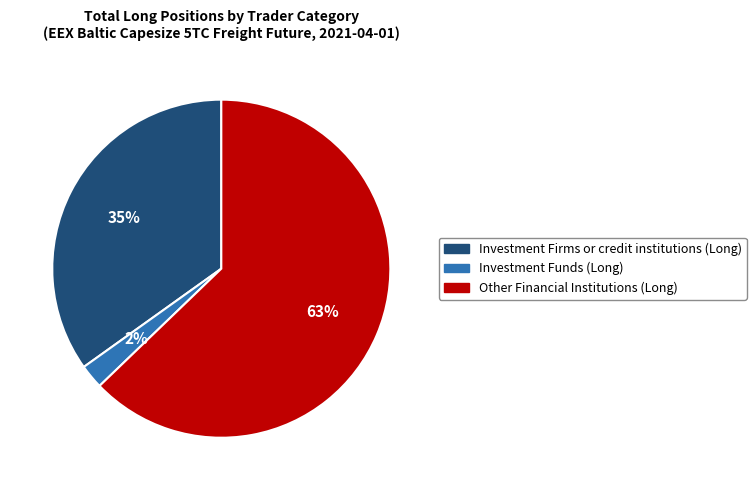

Is Investment Firms or credit institutions (Long) the majority of the pie?

No